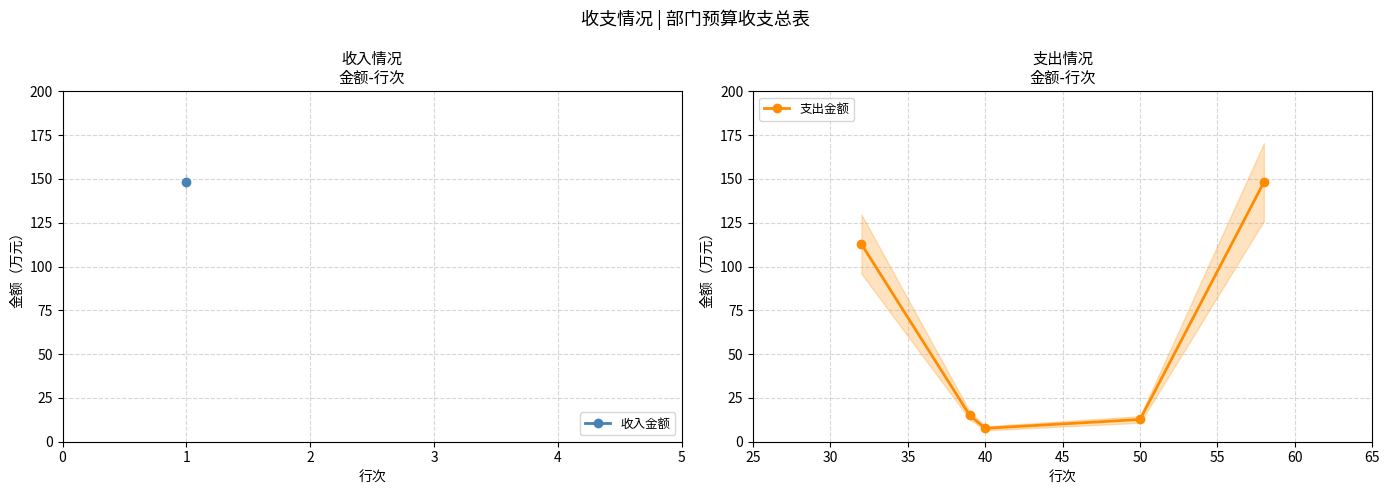

At which category does 支出金额 reach its first local valley?

40